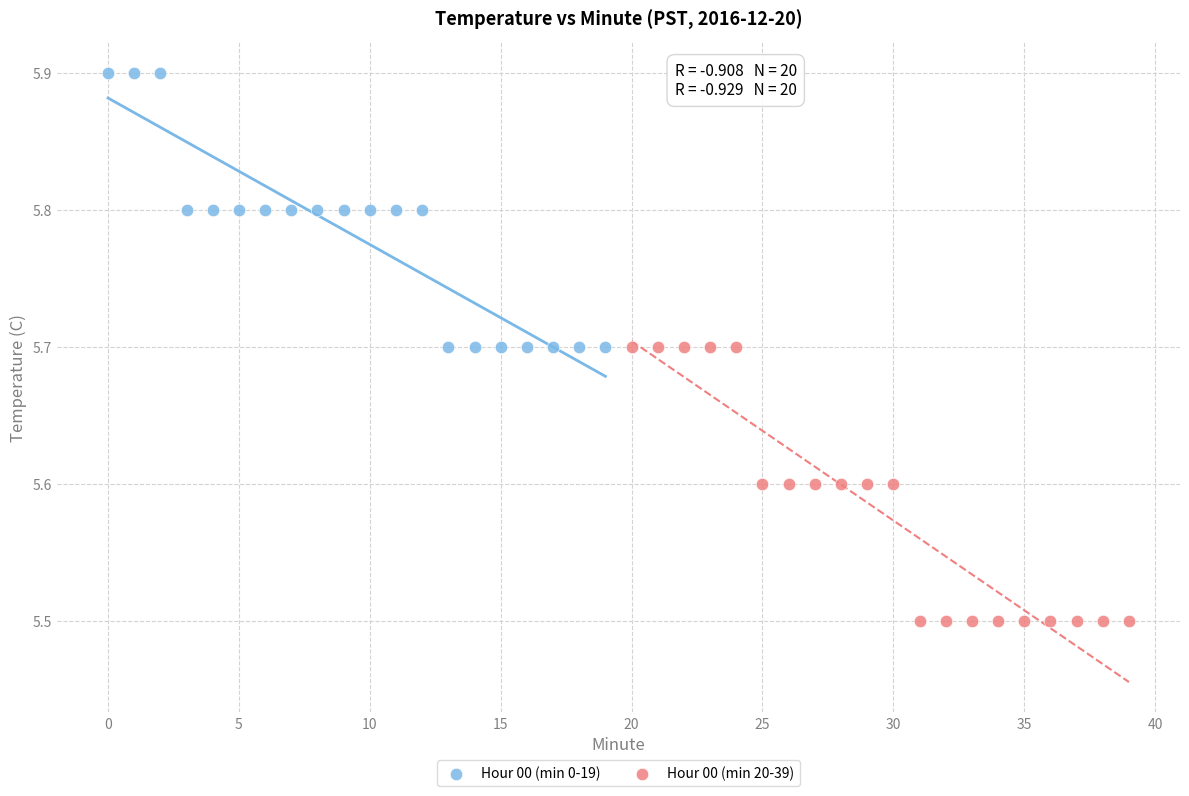

Which series contains the highest Y value?

Hour 00 (min 0-19)